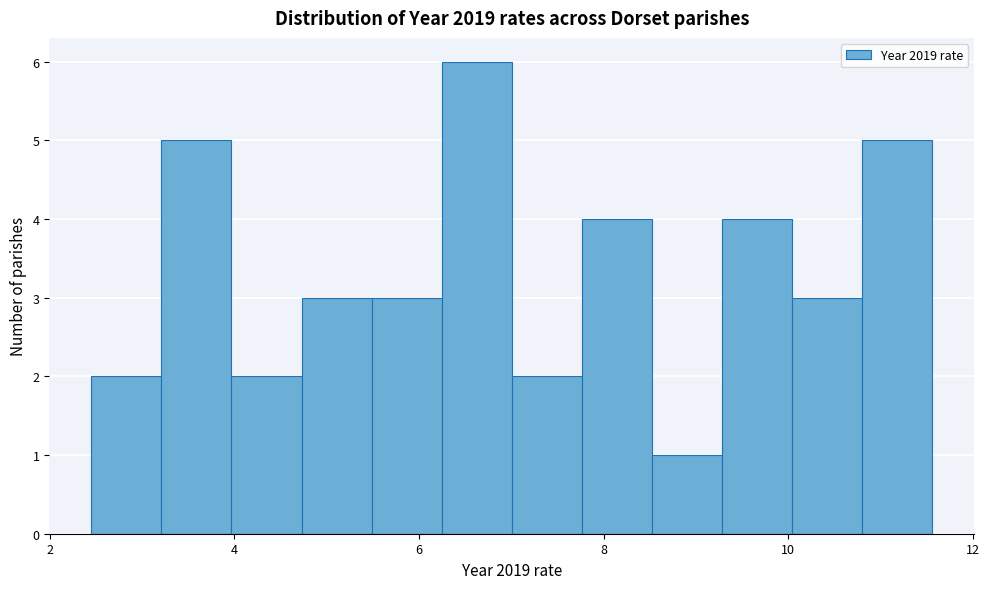

Read against the x-axis, roughly where is the centre of the tallest bar?

6.6